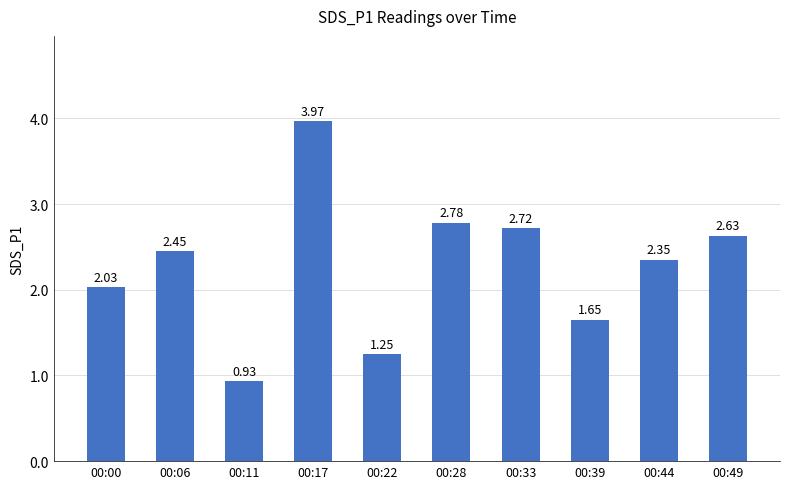

Rank the categories by value from highest to lowest.

00:17, 00:28, 00:33, 00:49, 00:06, 00:44, 00:00, 00:39, 00:22, 00:11